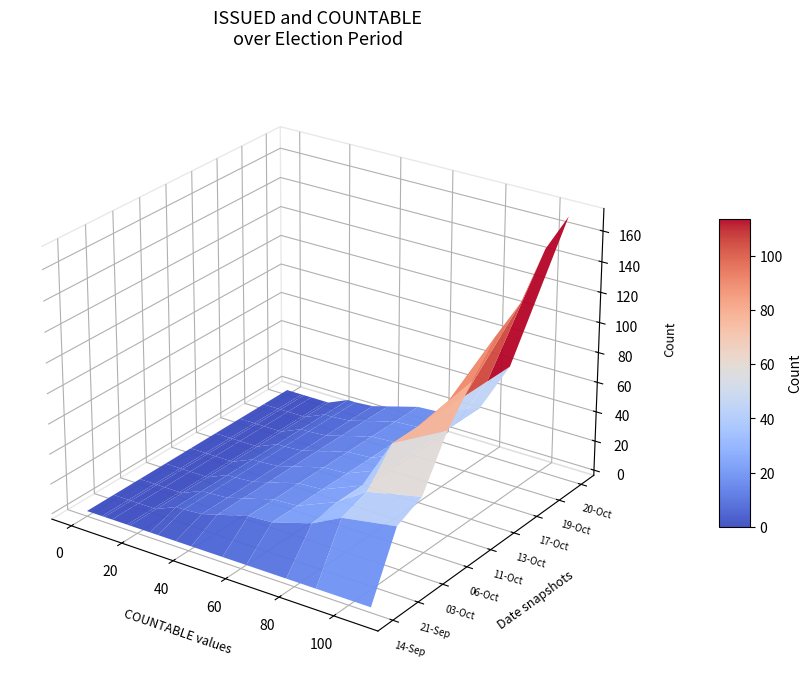

What is the sum of all 03-Oct values?

180